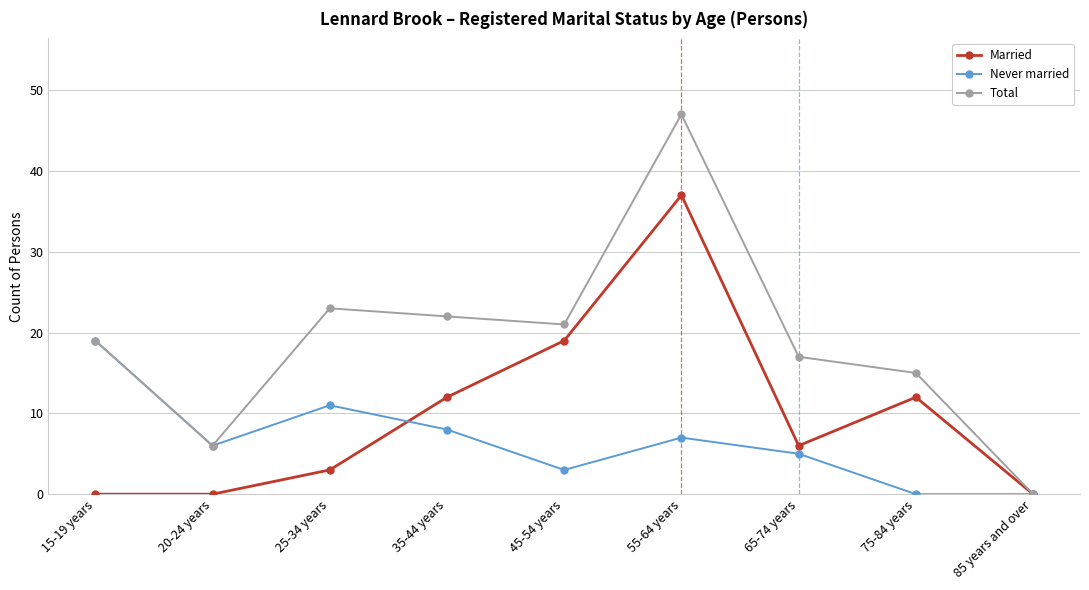

Rank the series by their maximum value, from highest to lowest.

Total, Married, Never married